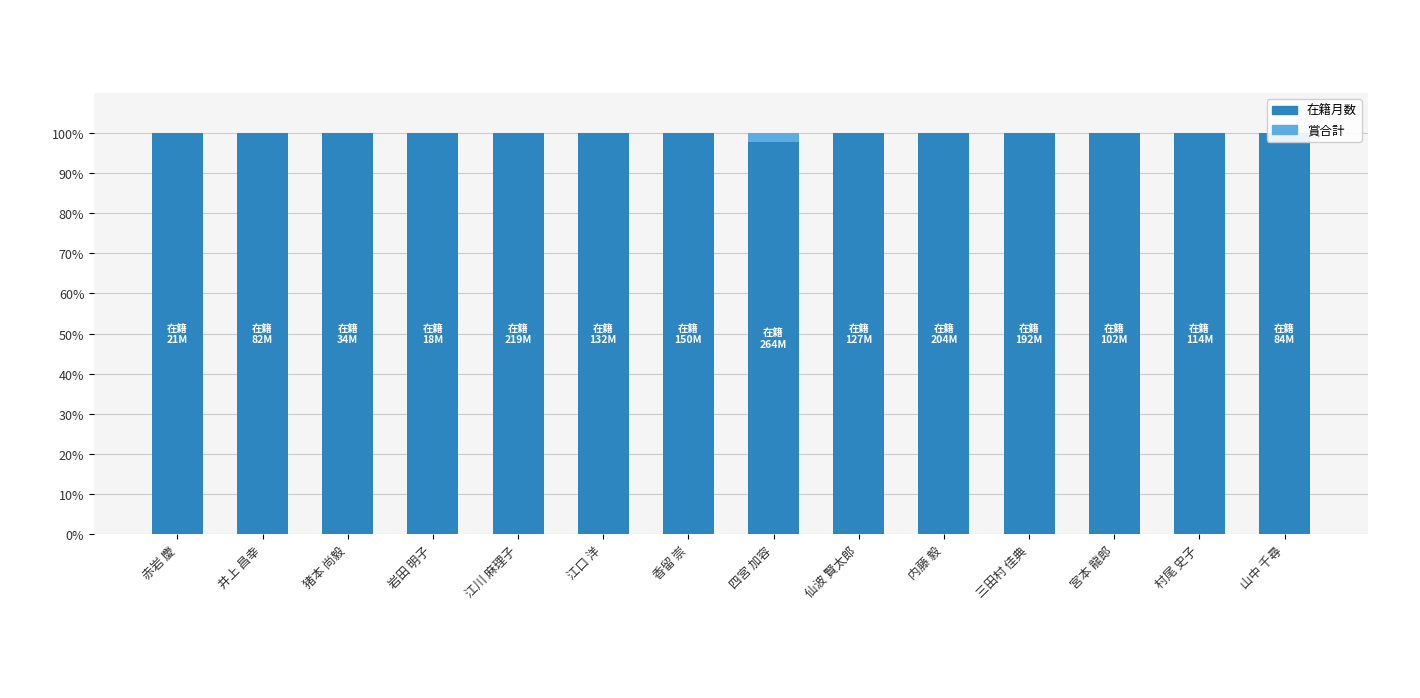

What is the approximate value of 在籍月数 at 香留 崇?

100.0